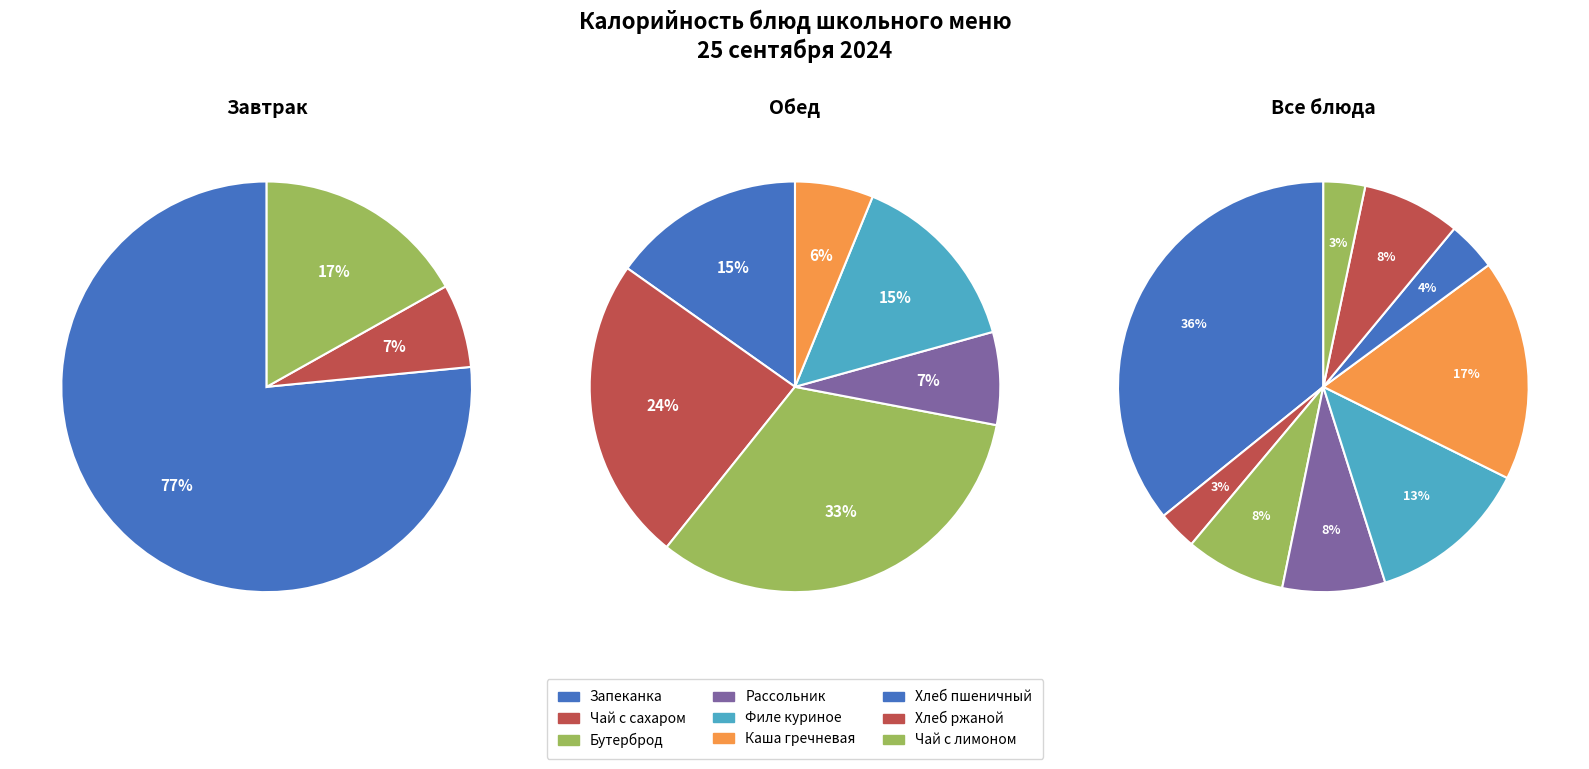

True or false: Хлеб ржаной accounts for 8% of the total.

True